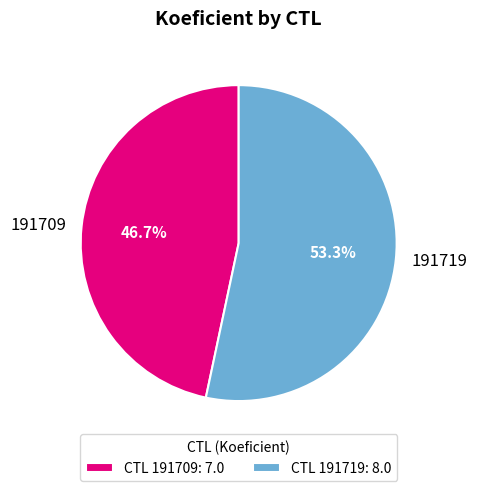

Which slice is the smallest?

191709